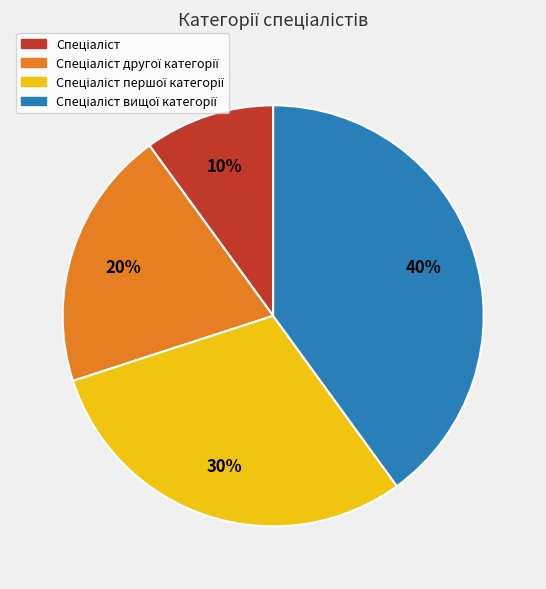

To the nearest percent, what is the difference between the largest and smallest slice percentages?

30%